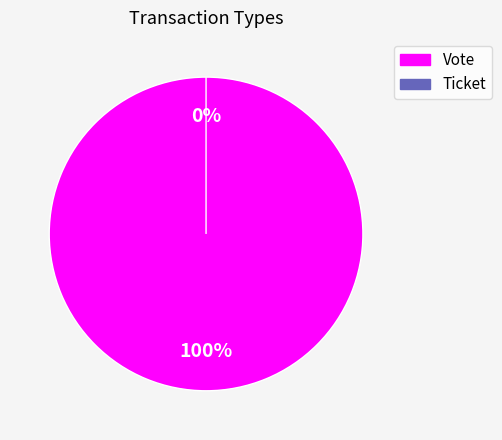

How many segments does this pie chart have?

2